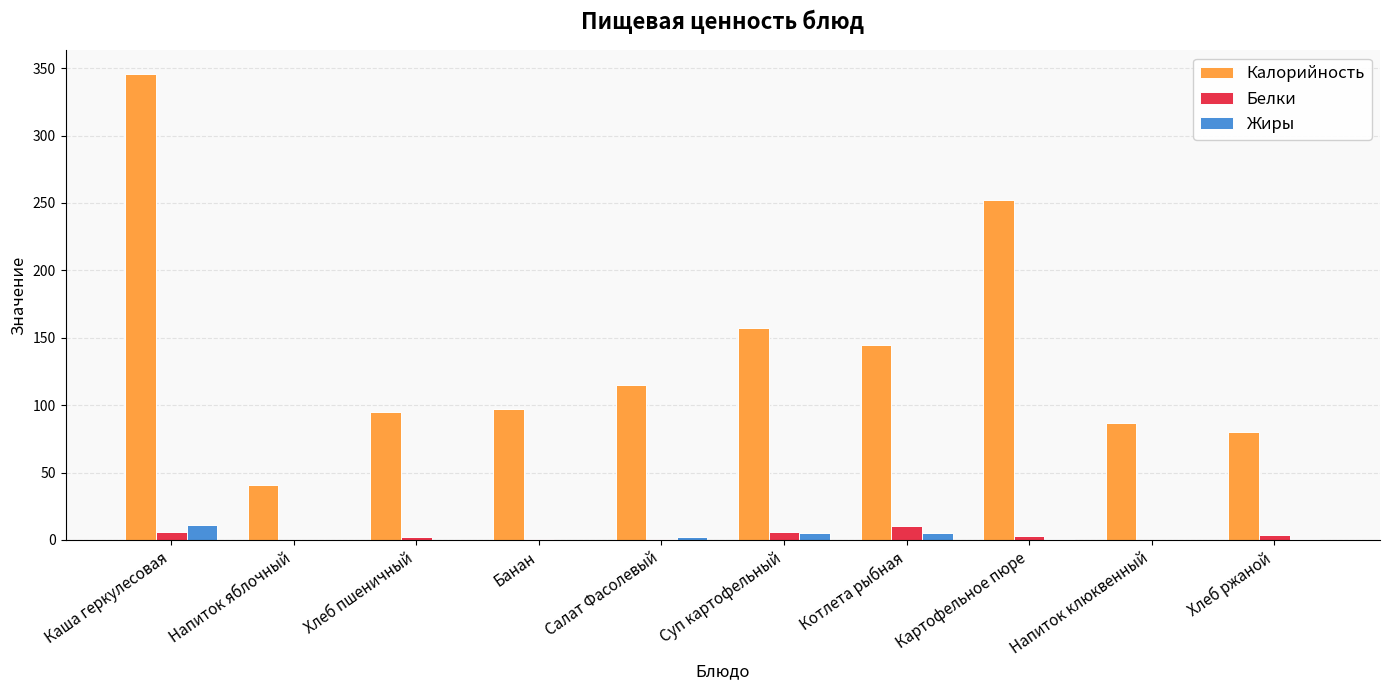

The Калорийность series shows 61.8 at Салат Фасолевый. True or false?

False